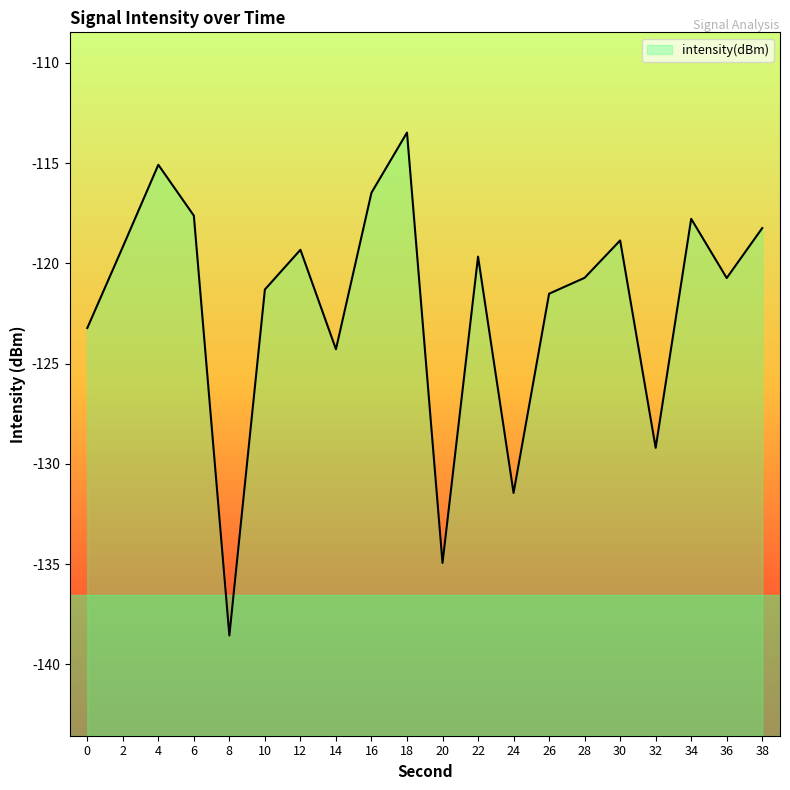

What is the difference between the second highest and minimum values?

23.5